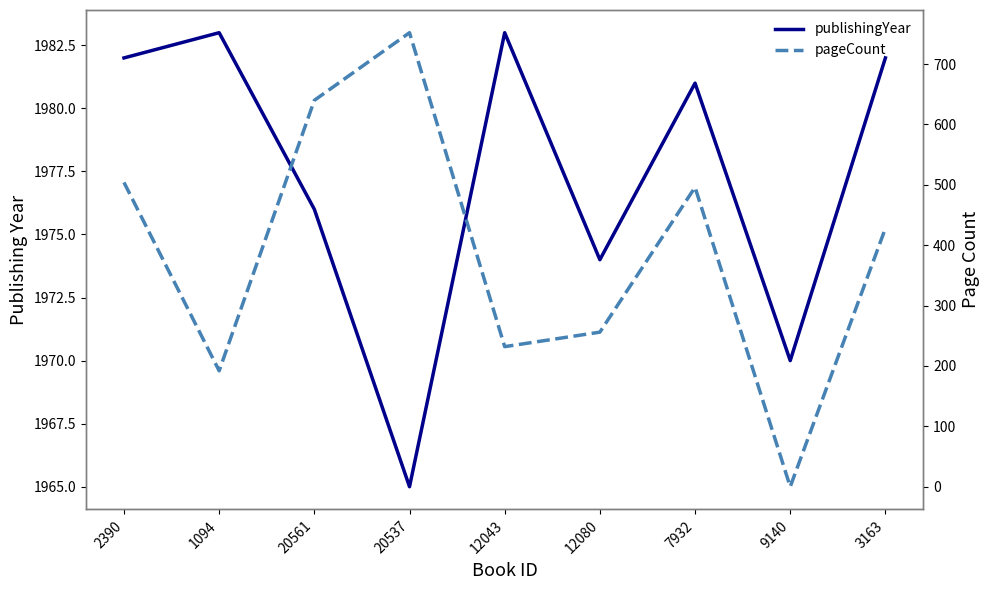

Where is the first local maximum for pageCount?

20537